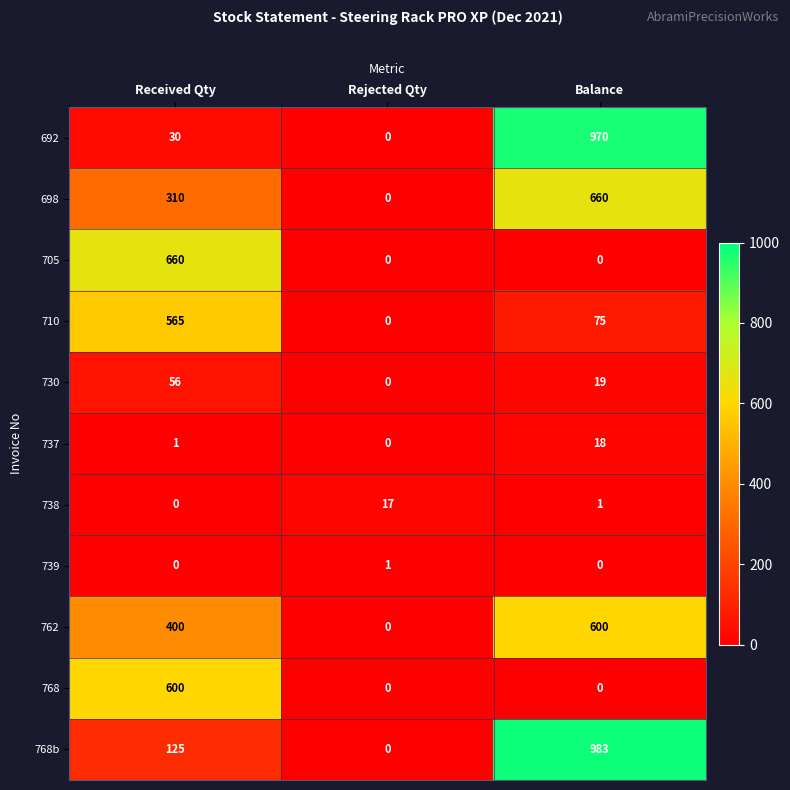

Which series has the largest range (max minus min)?

768b